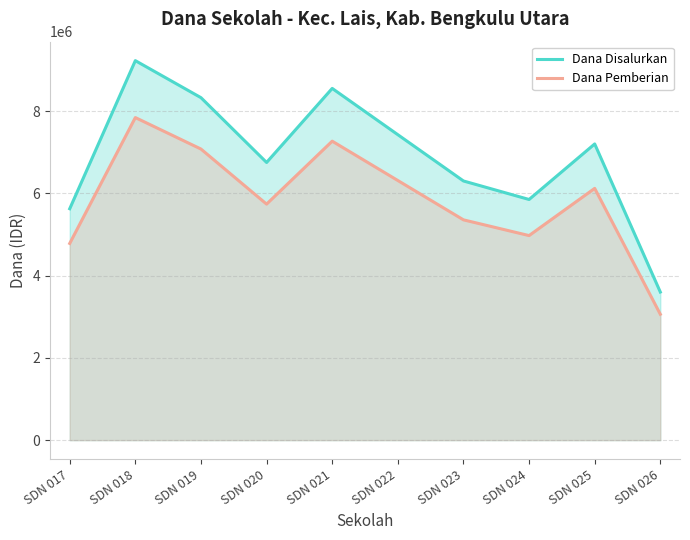

The Dana Disalurkan series shows 5625000 at SDN 017. True or false?

True